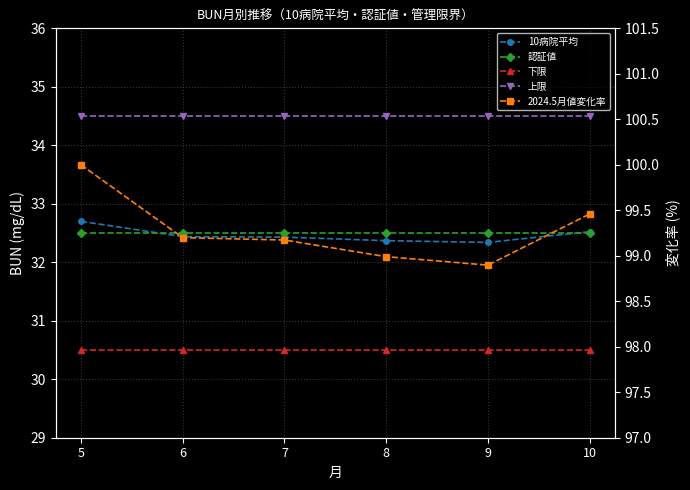

Count the number of categories in the chart.

6